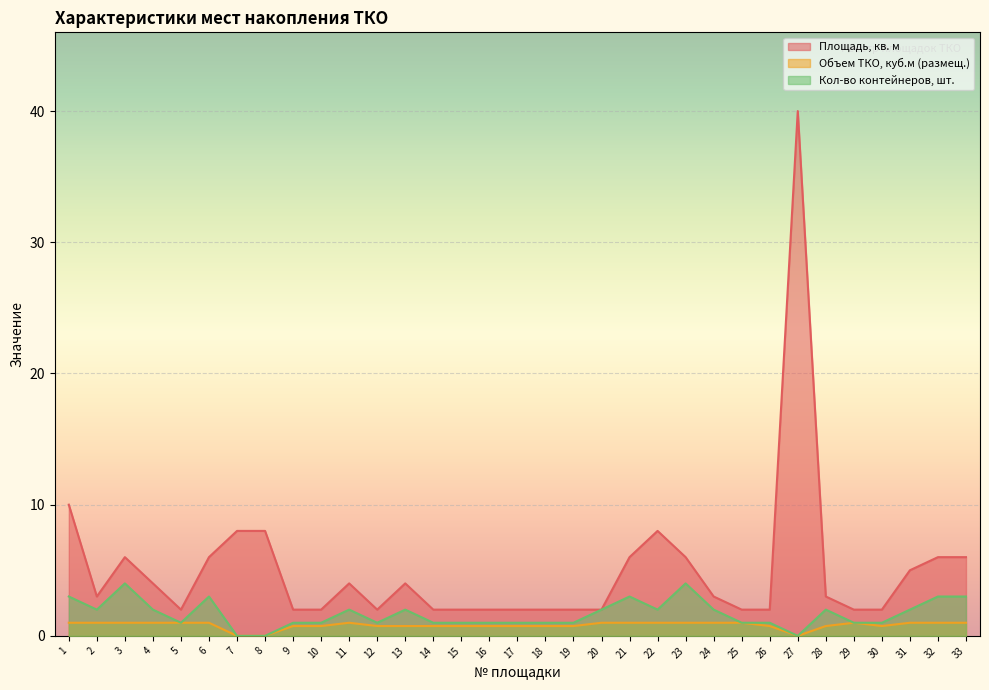

True or false: Объем ТКО, куб.м (размещ.) has a value of 0.8 at 19.

True